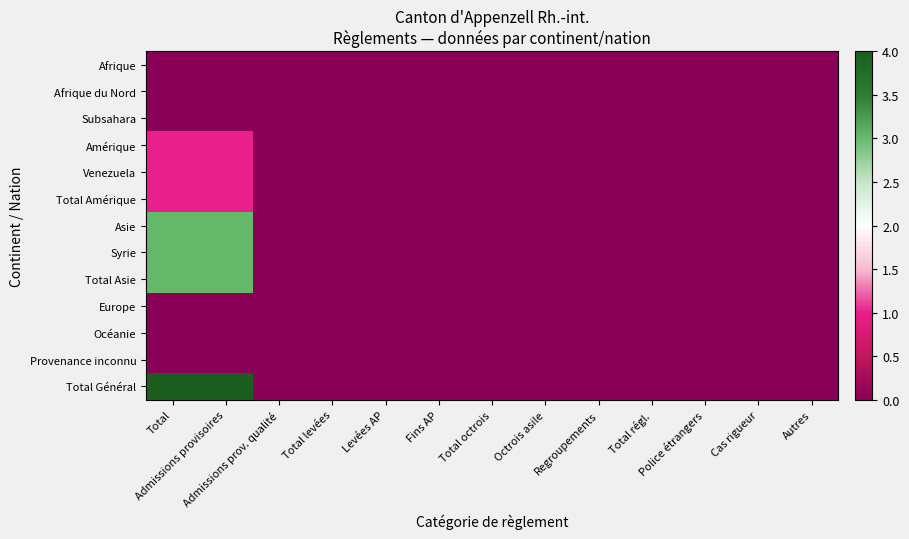

At which category is the sum across all series the highest?

Total